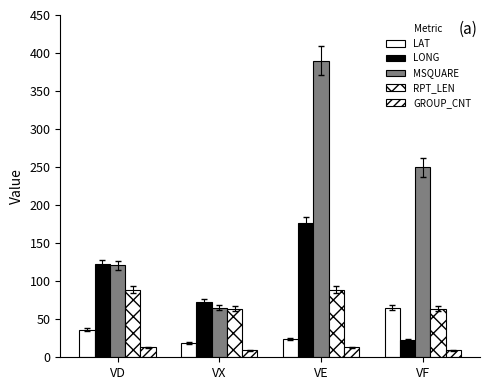

At which label does RPT_LEN reach its minimum?

VX